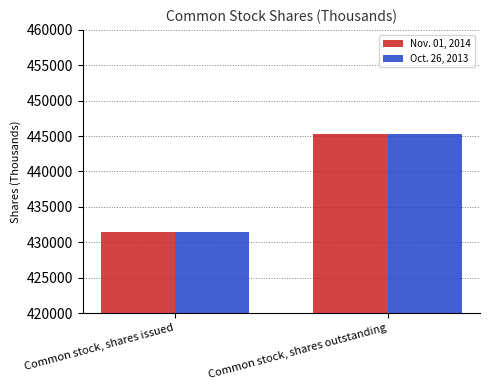

Reading left to right, transcribe all the data shown in this chart.

Nov. 01, 2014: Common stock, shares issued=431470	Common stock, shares outstanding=445285
Oct. 26, 2013: Common stock, shares issued=431470	Common stock, shares outstanding=445285